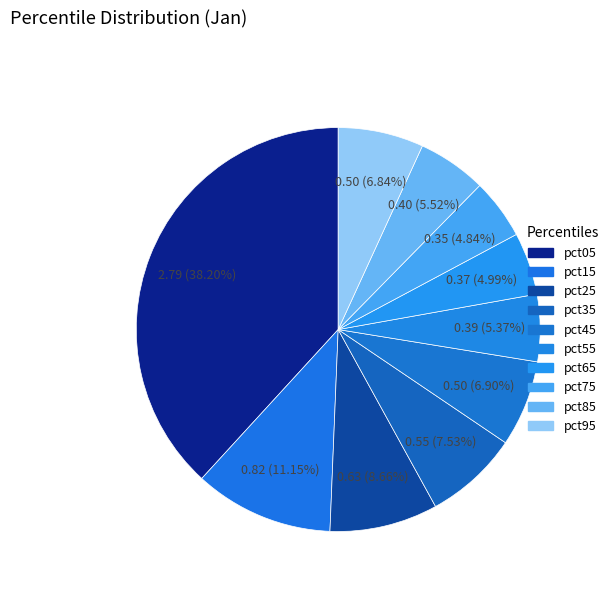

Which slice is the smallest?

pct75